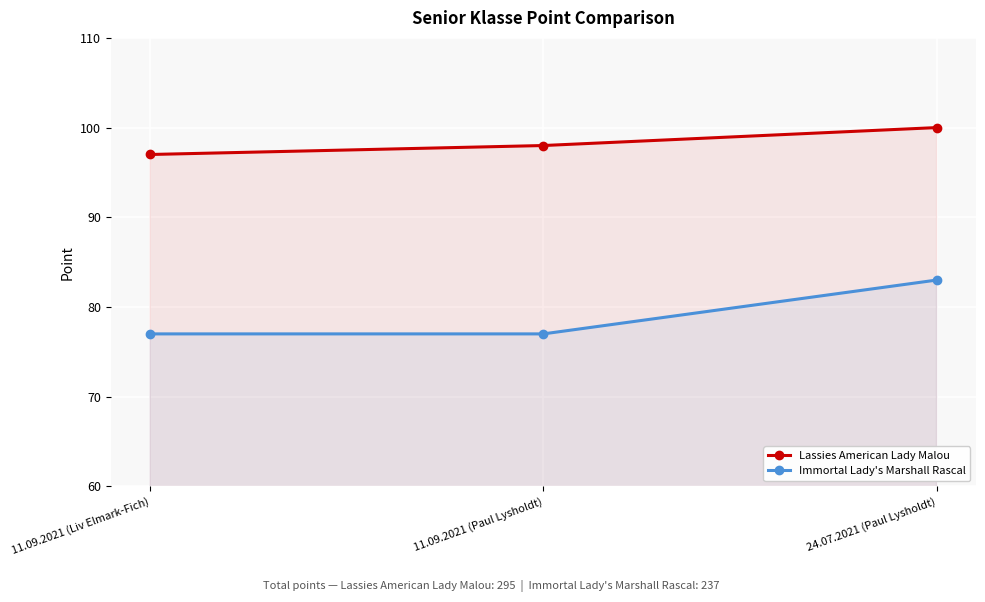

Which series has the largest range (max minus min)?

Immortal Lady's Marshall Rascal